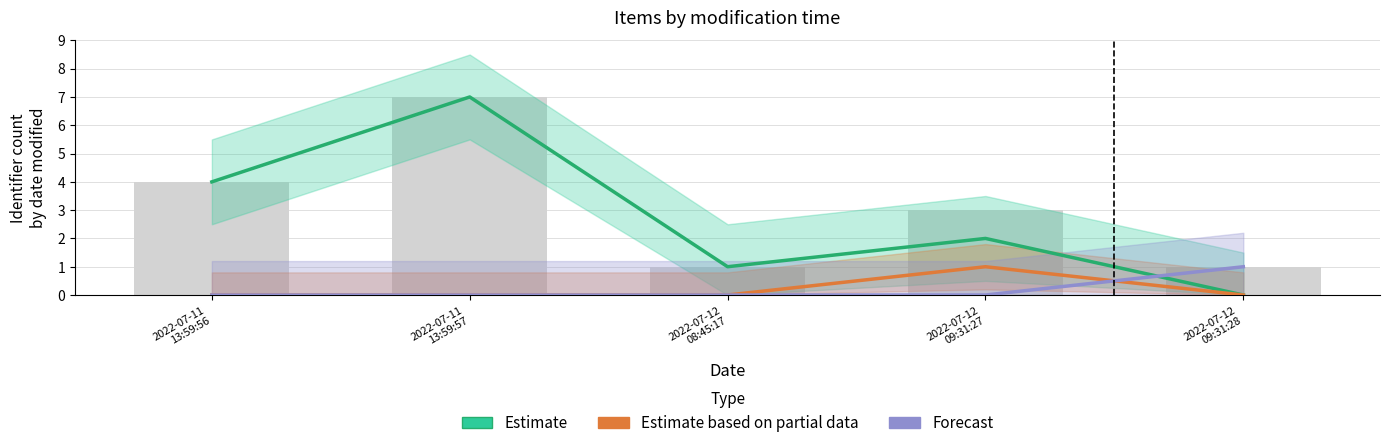

Count the Estimate based on partial data values in the range 0 to 1.

5